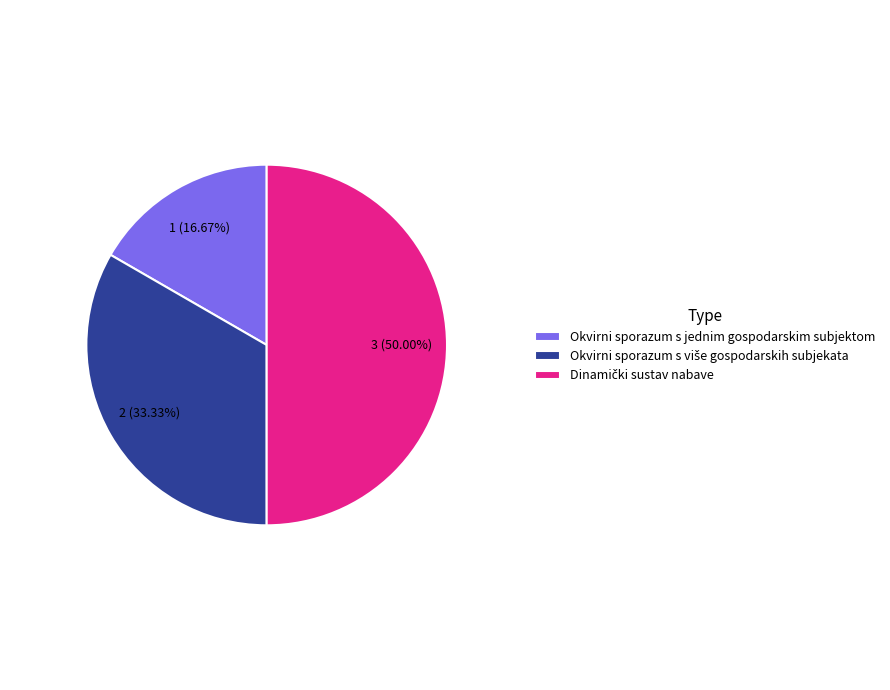

Which category has the smallest portion of the pie?

Okvirni sporazum s jednim gospodarskim subjektom